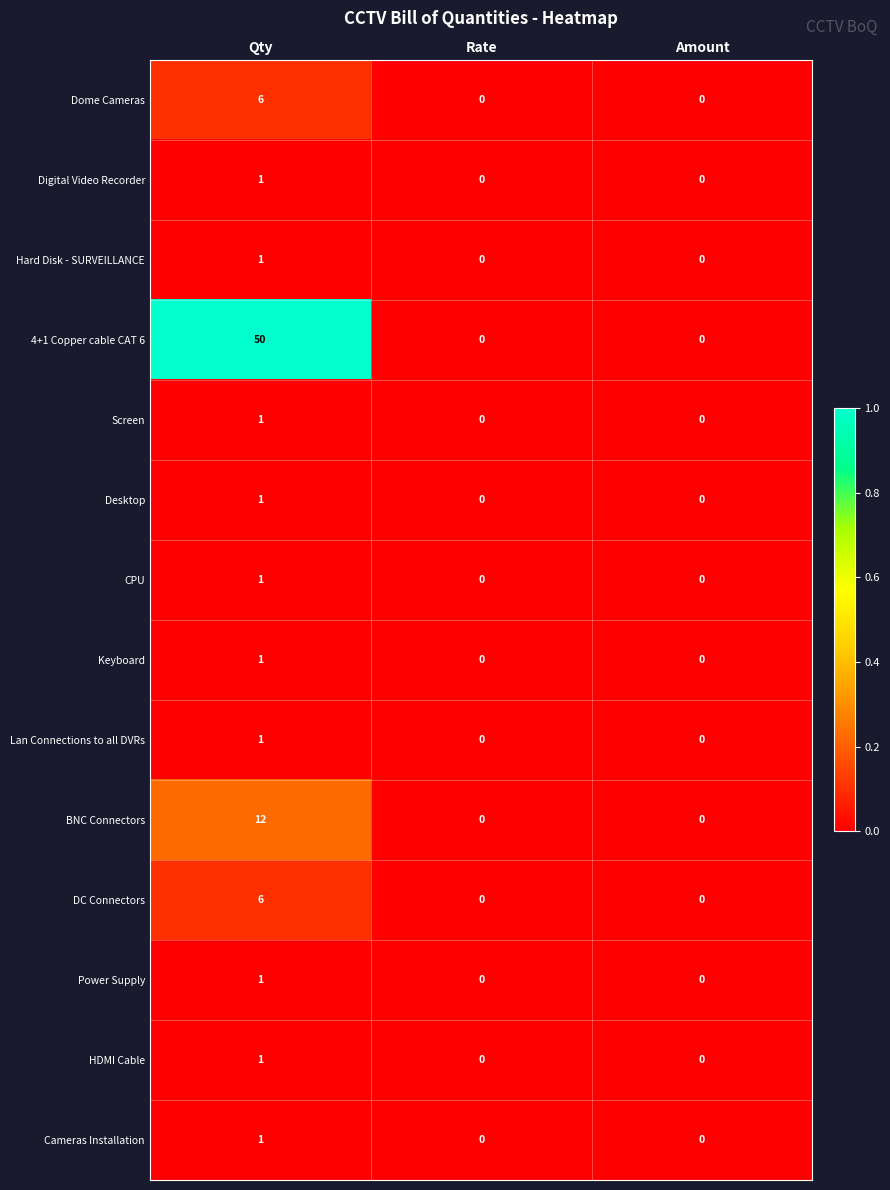

At which category is the sum across all series the highest?

Qty